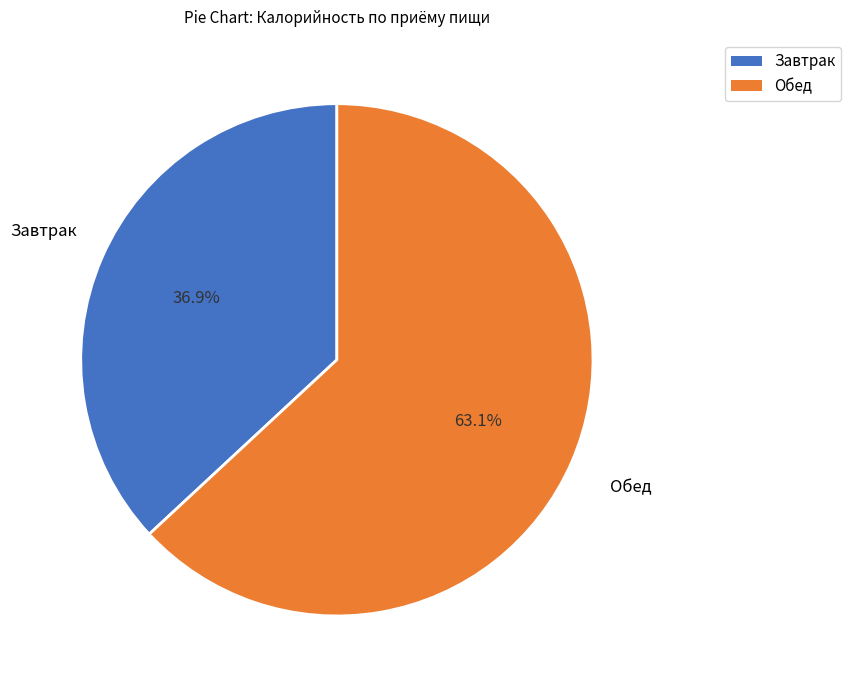

Does any single category account for the majority?

Yes